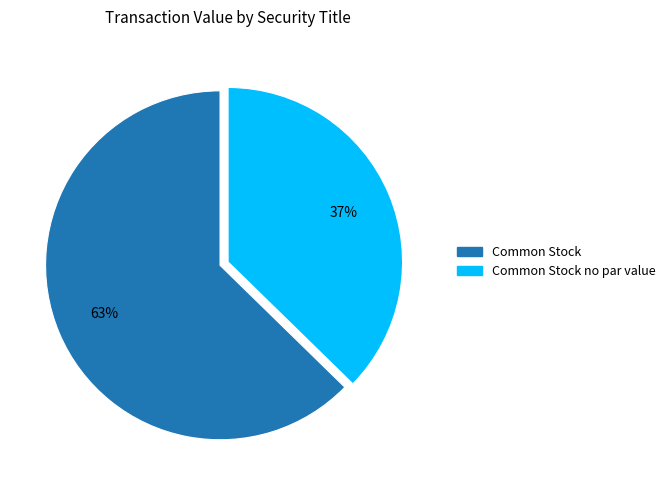

What is the largest slice in the pie chart?

Common Stock